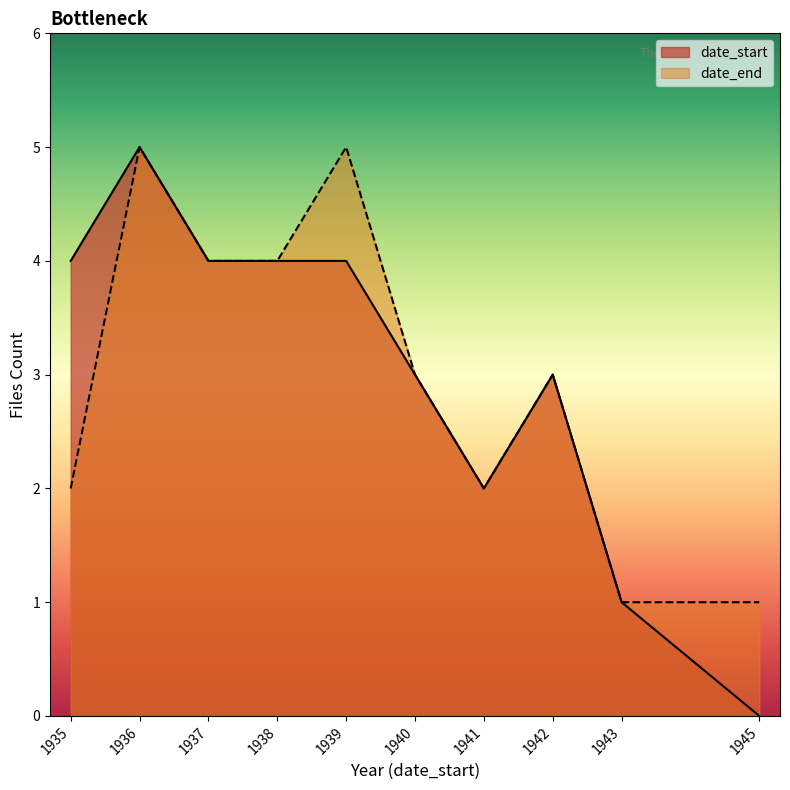

What is the greatest value displayed?

5